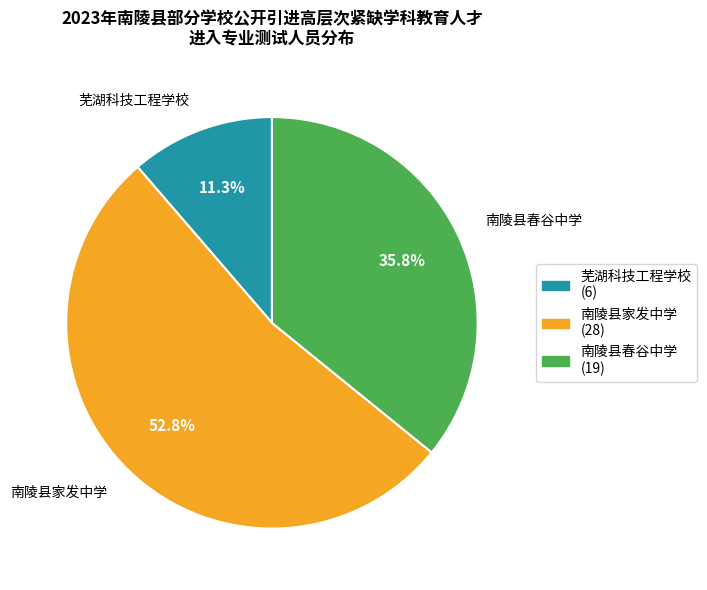

Does 南陵县家发中学 account for over 50% of the chart?

Yes